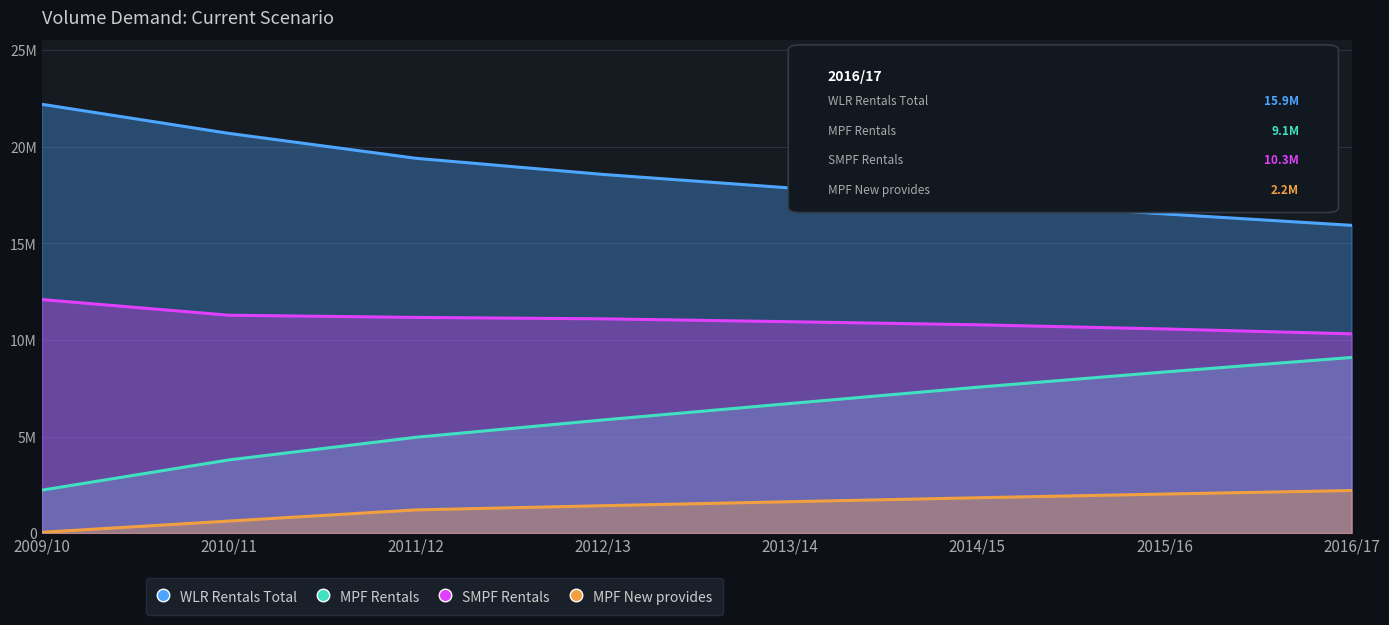

Rank the series by their maximum value, from lowest to highest.

MPF New provides, MPF Rentals, SMPF Rentals, WLR Rentals Total